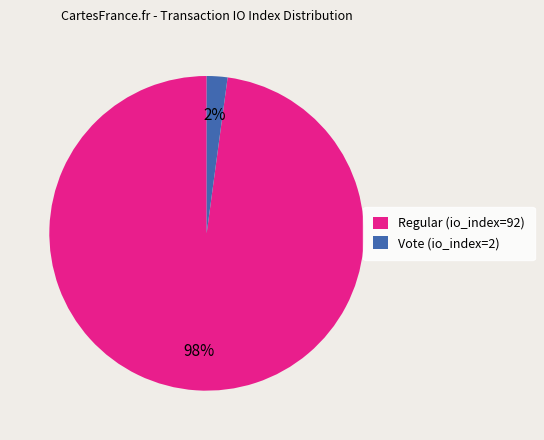

Is it true that Vote (io_index=2) is 2% of the pie?

True